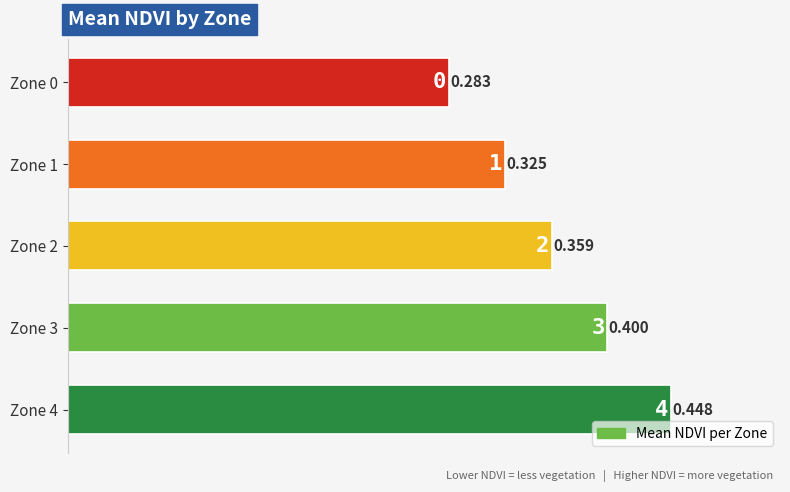

What is the difference between the maximum and second lowest values?

0.1